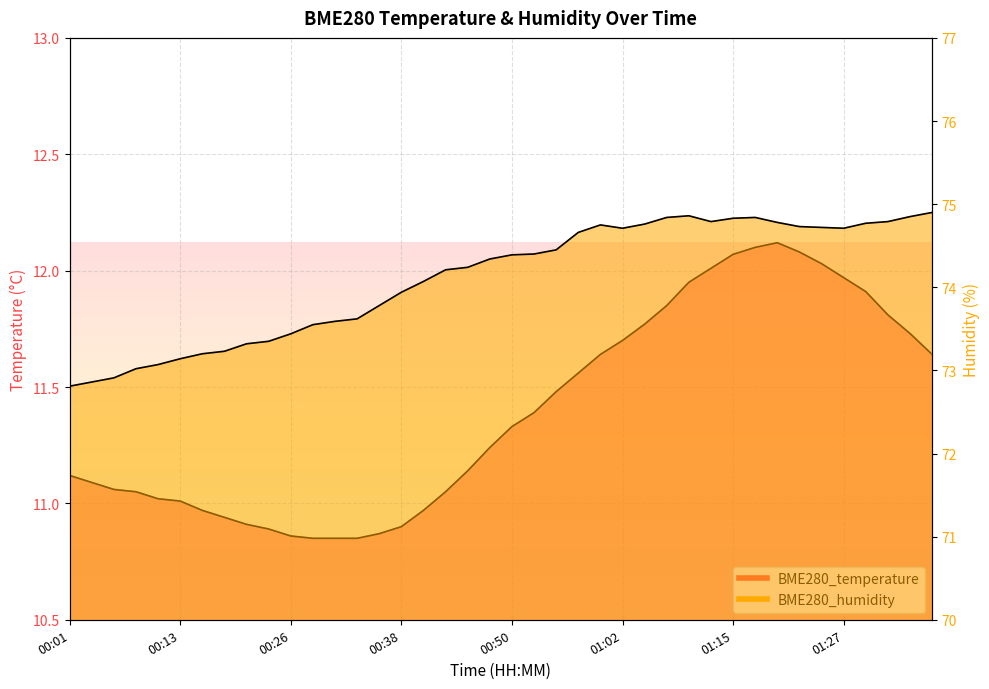

Rank the series by their average value, from highest to lowest.

BME280_humidity, BME280_temperature